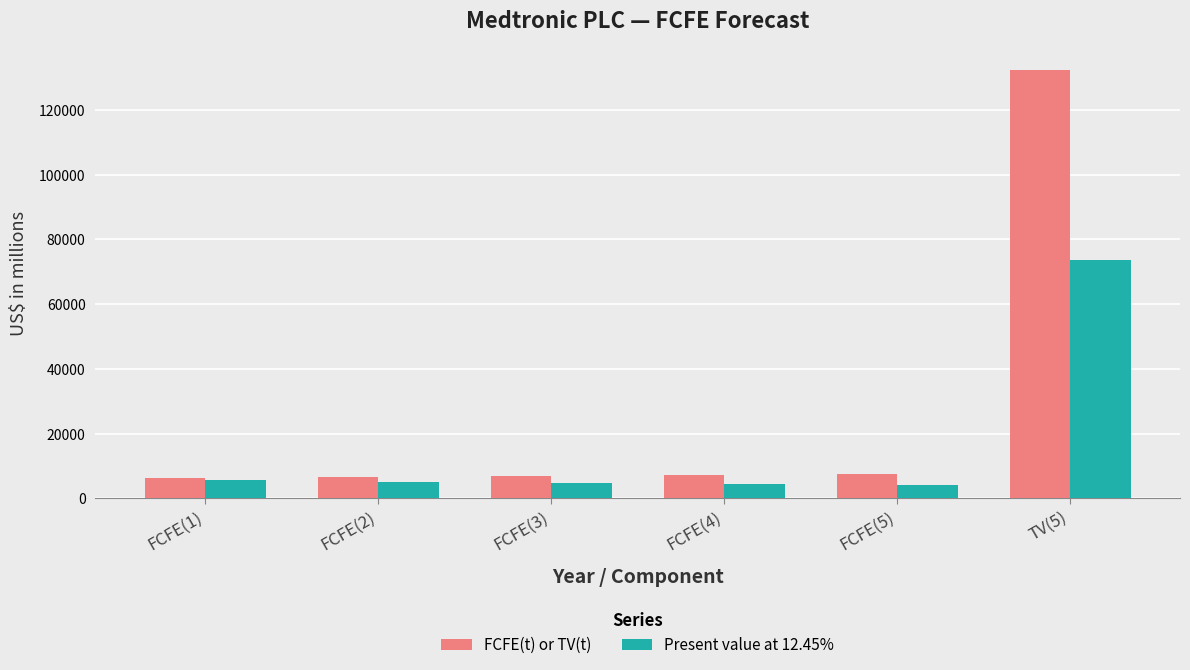

Is it true that Present value at 12.45% equals 5681 at FCFE(1)?

True